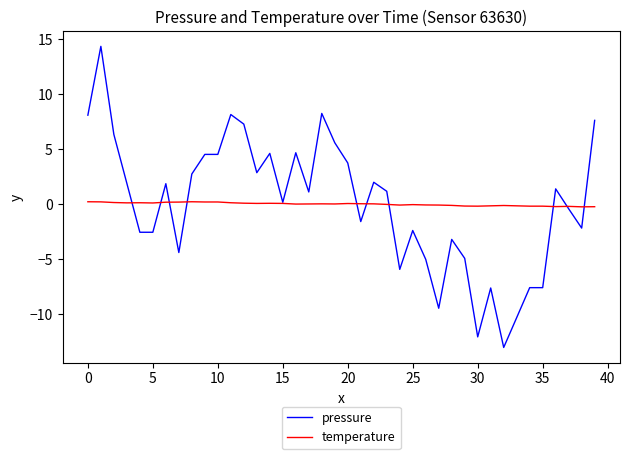

What is the greatest value displayed?

14.3